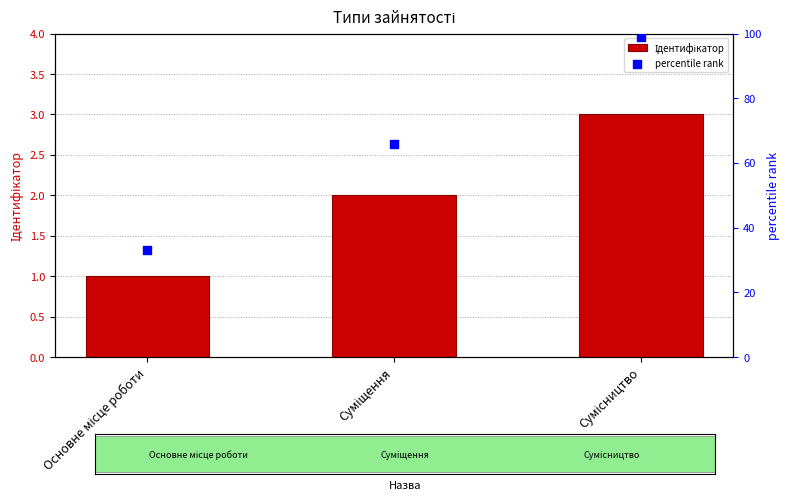

What is the total value across all series at Сумісництво?

102